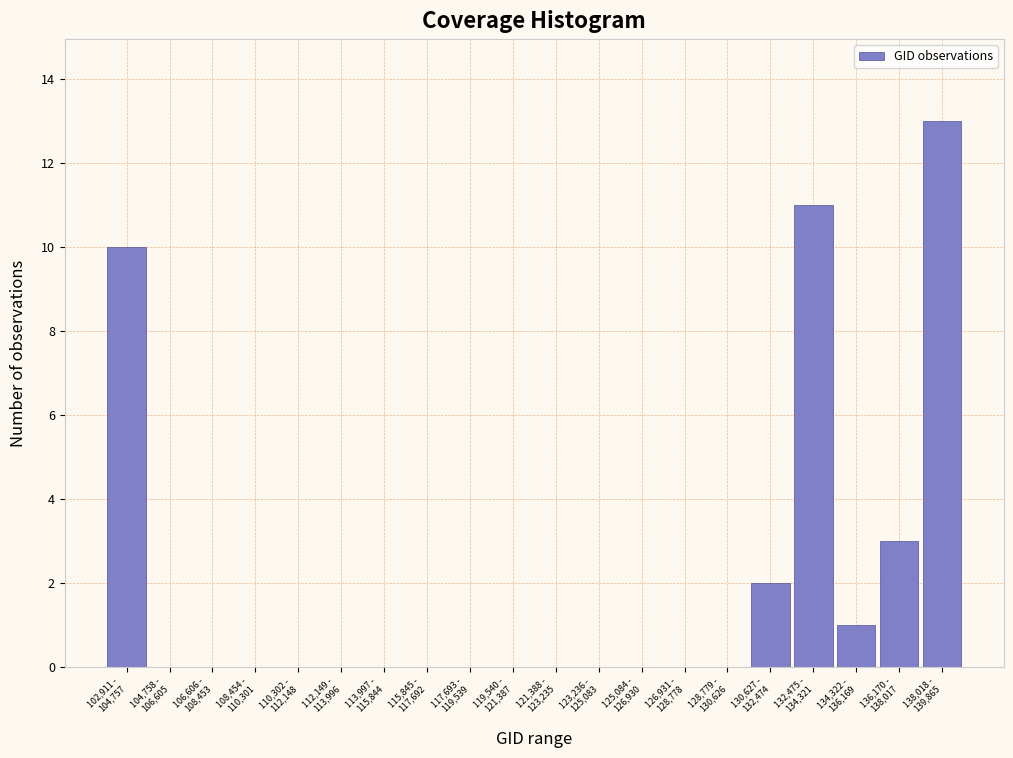

What is the maximum value shown in the chart?

13